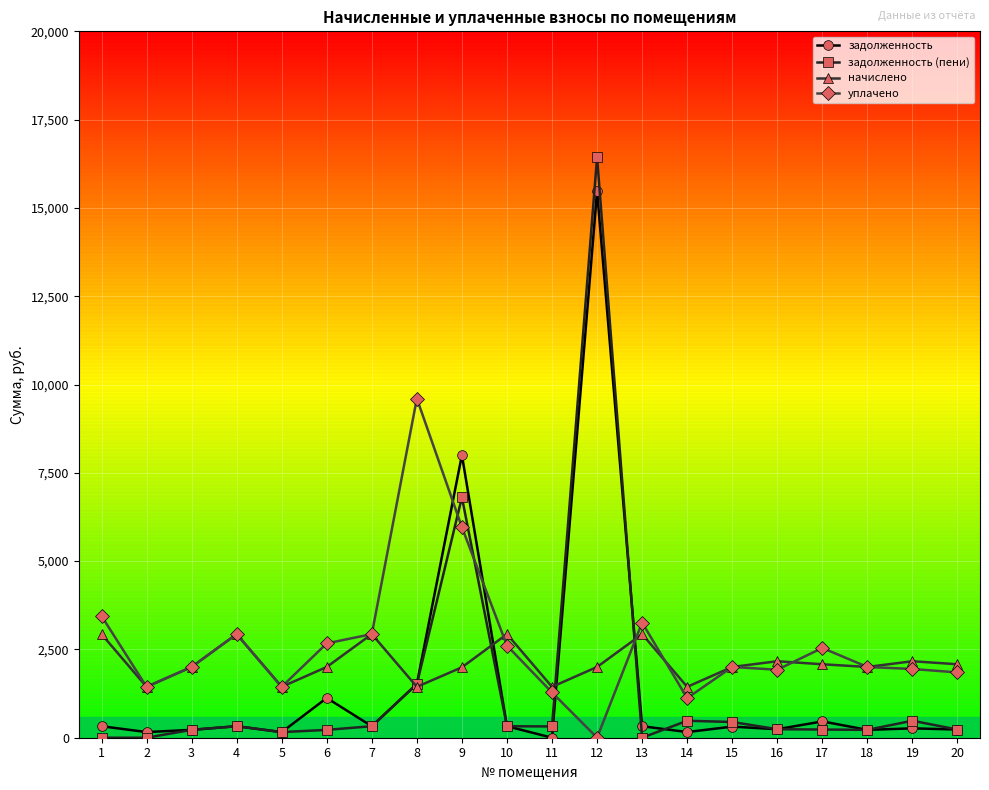

At how many categories does at least one series exceed 11294?

1